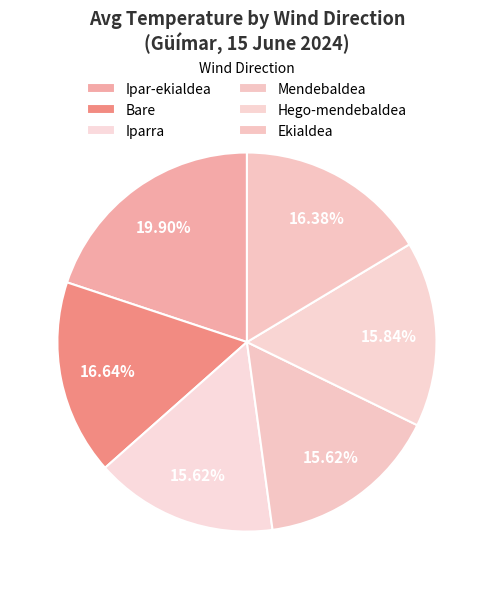

How many segments does this pie chart have?

6